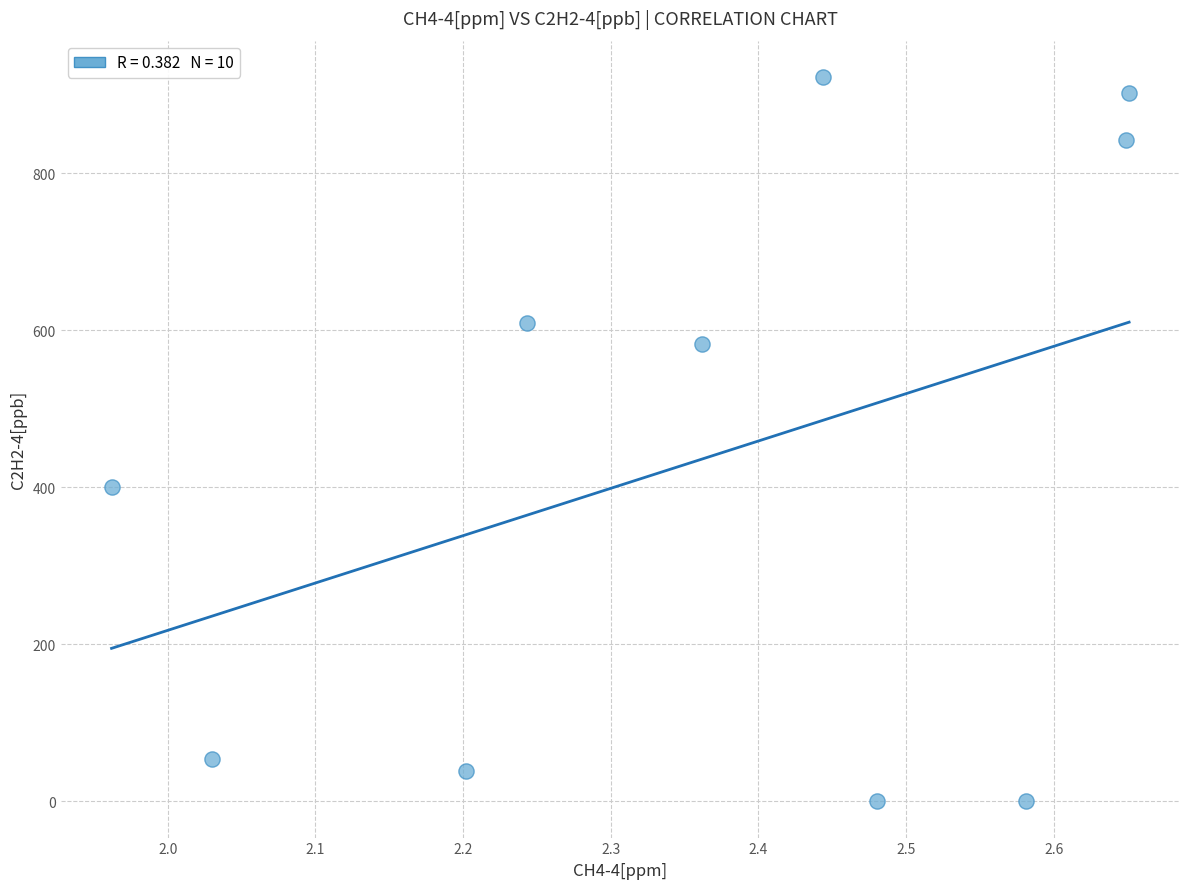

What Y value in the scatter plot is closest to 461?

400.7